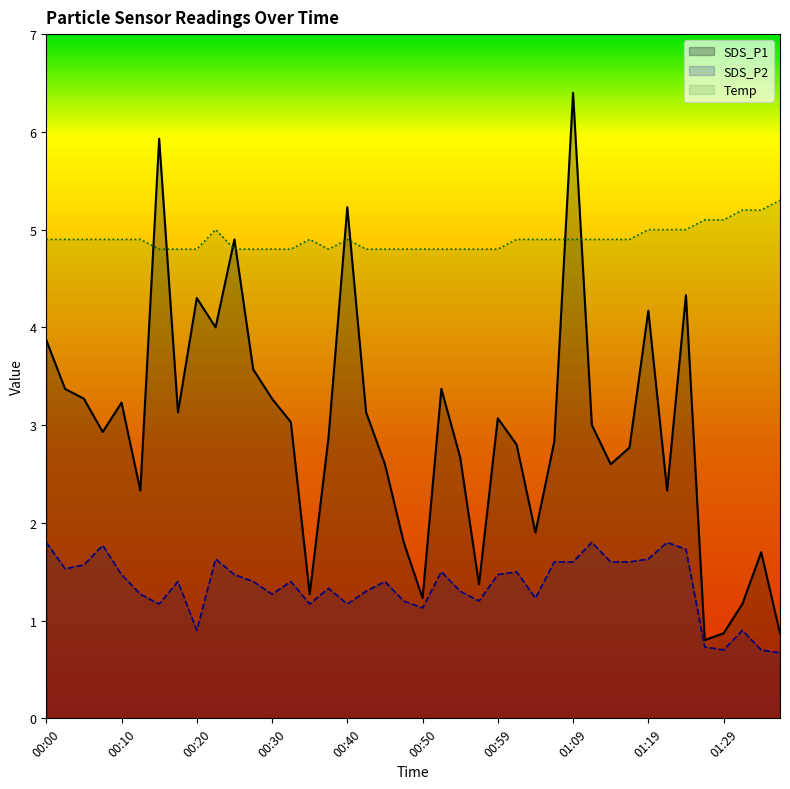

Which category has the lowest value across all series?

01:36